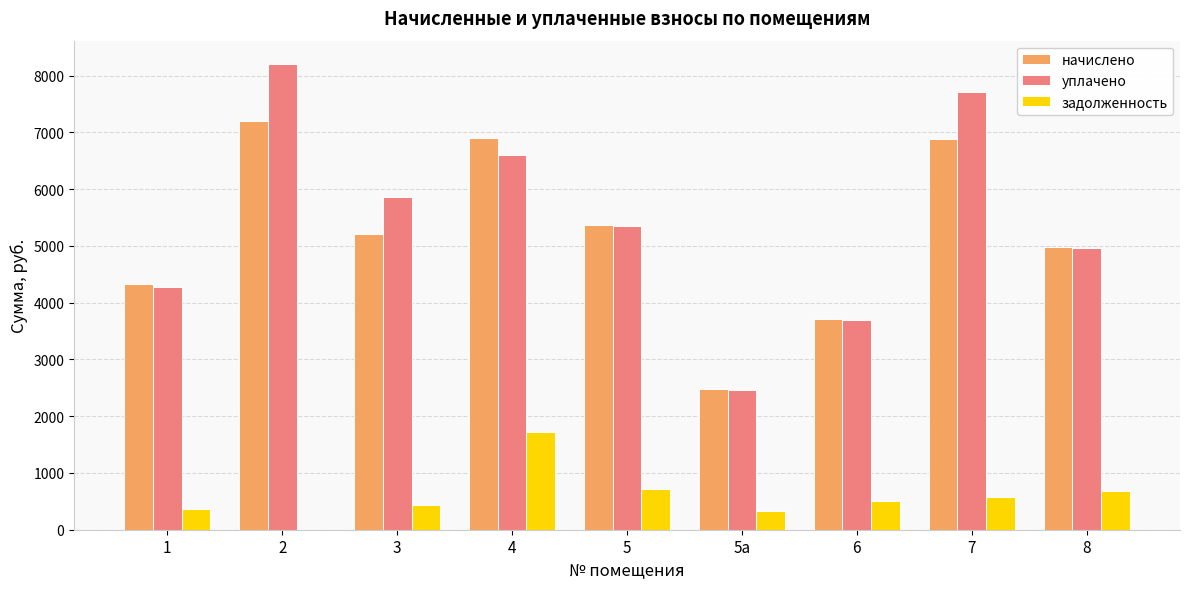

Which series has the largest total across all categories?

уплачено